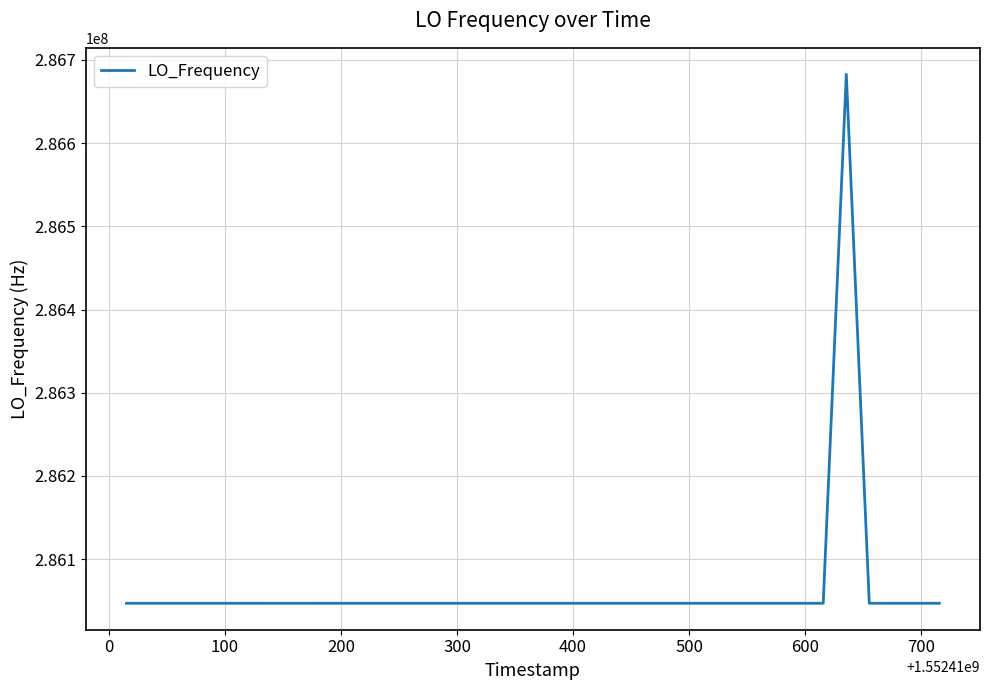

What is the maximum value shown in the chart?

286682704.7